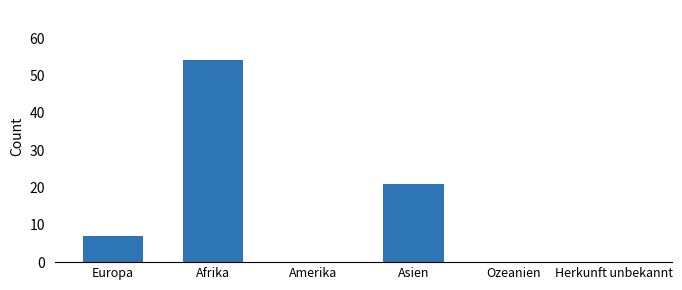

Is it true that the value at Afrika is 54?

True